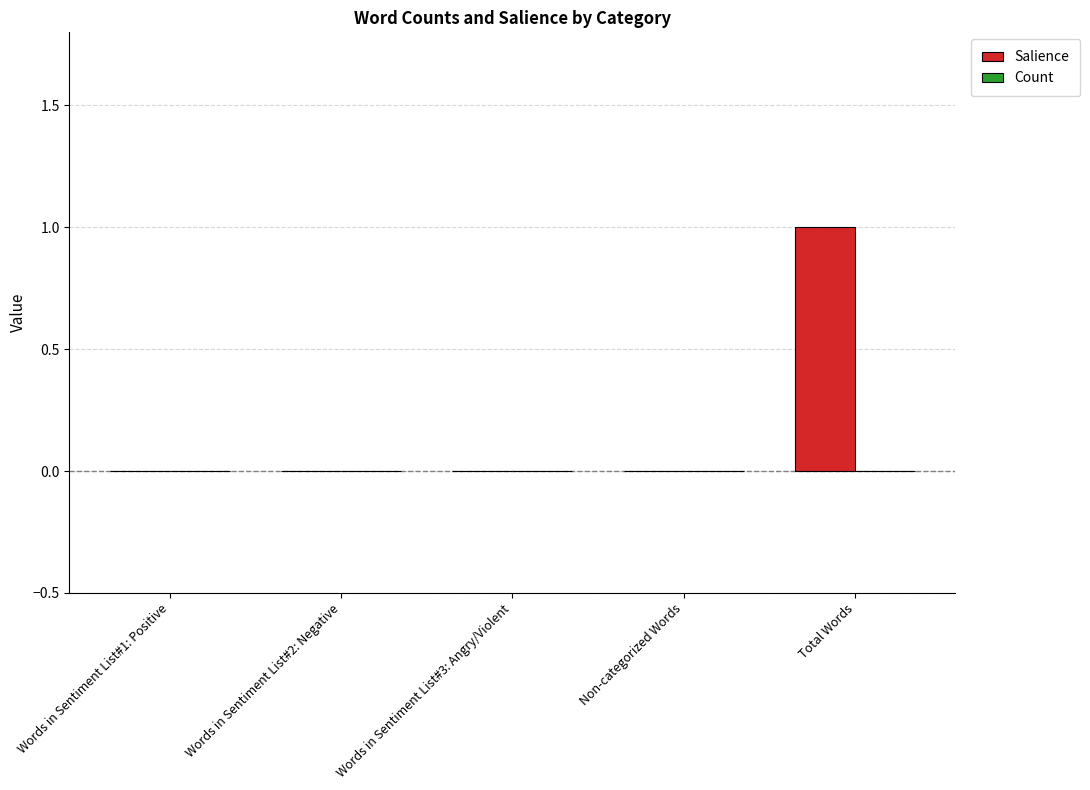

The value at Words in Sentiment List#1: Positive is 0. True or false?

True